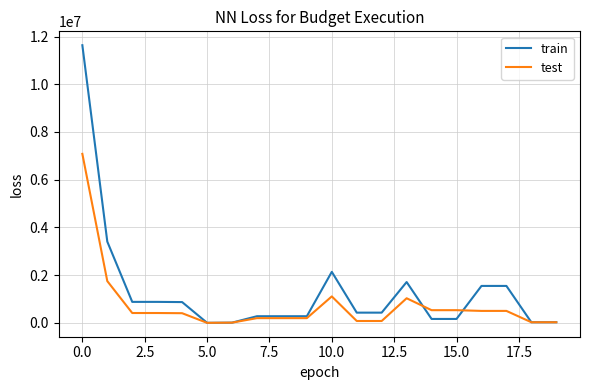

At how many categories does at least one series exceed 8267311?

1